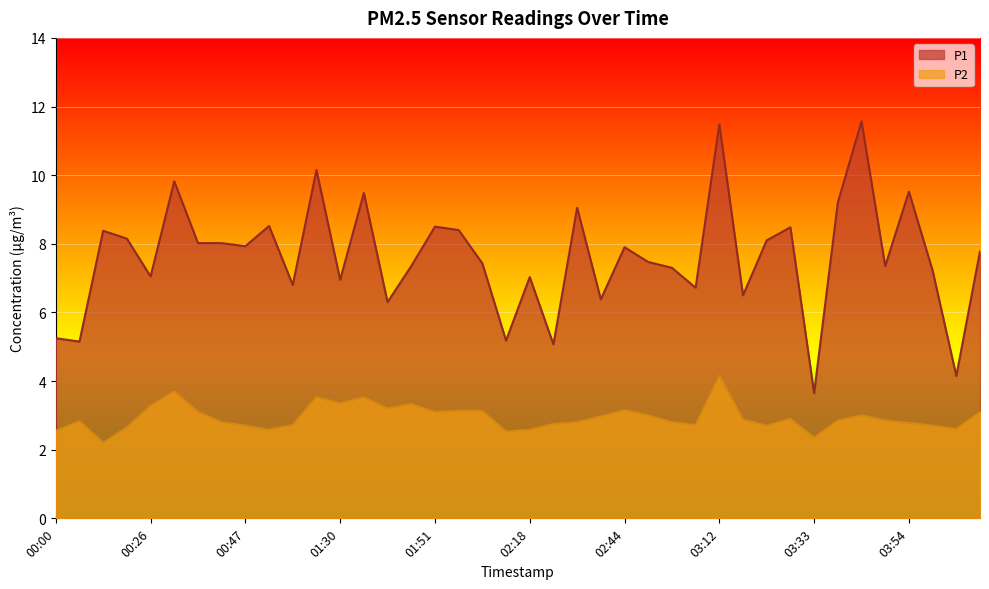

What is the sum of all P1 values?

304.8